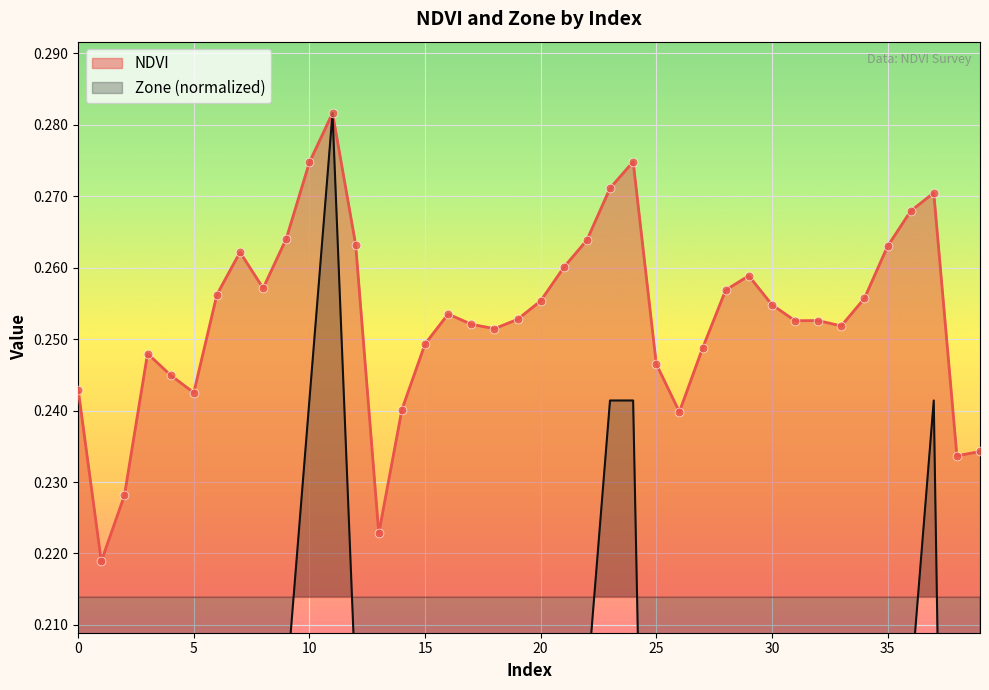

At how many categories does at least one series exceed 0?

40